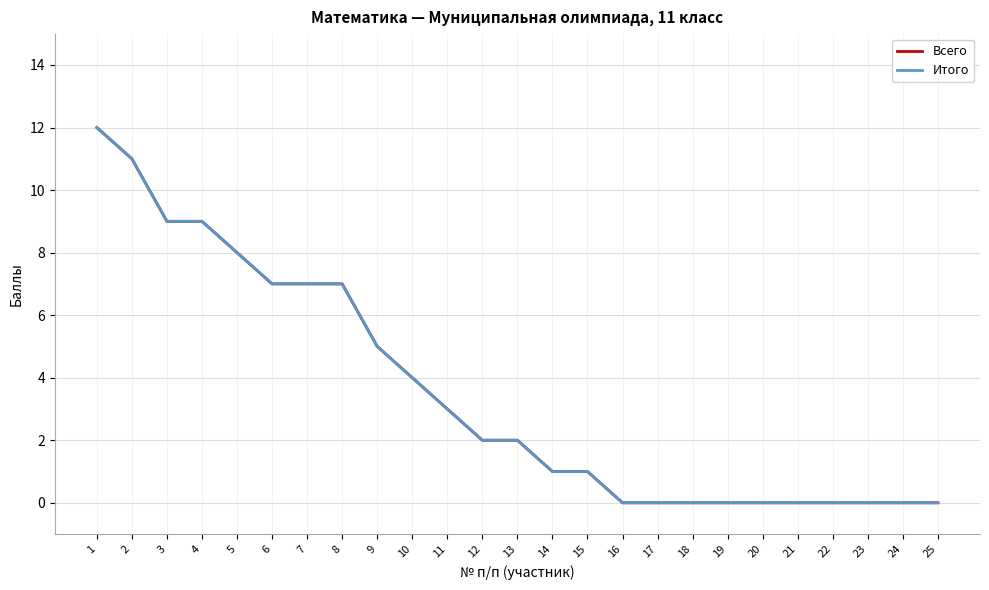

Does the chart have visible grid lines?

Yes